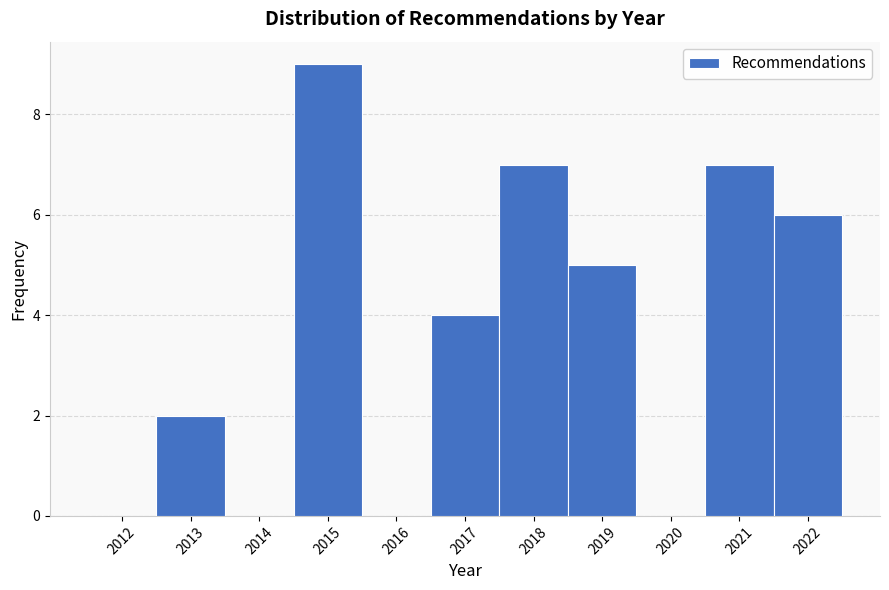

Reading left to right, what are all the values shown in this chart?

2012=0	2013=2	2014=0	2015=9	2016=0	2017=4	2018=7	2019=5	2020=0	2021=7	2022=6